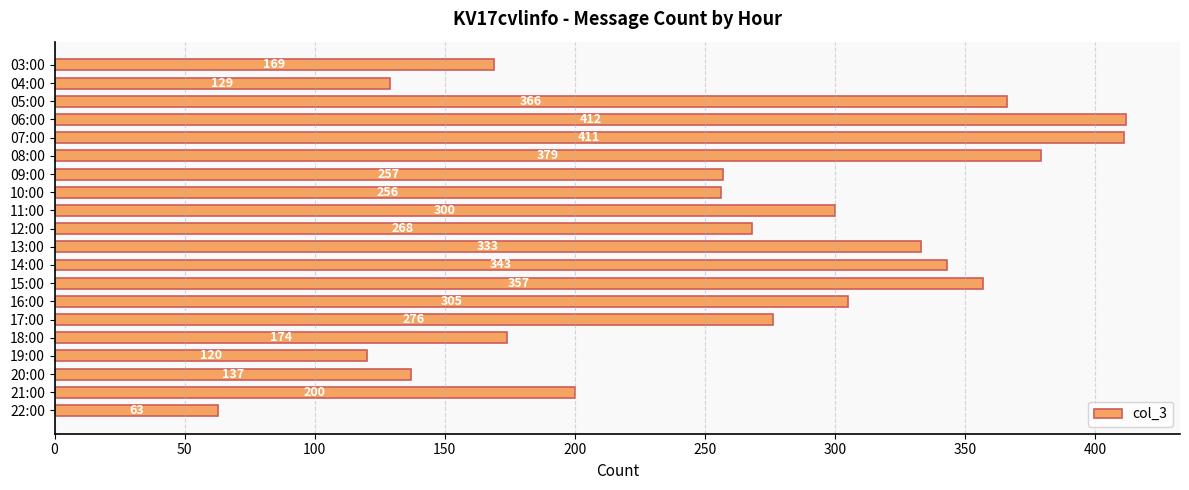

Rank the categories by value from highest to lowest.

06:00, 07:00, 08:00, 05:00, 15:00, 14:00, 13:00, 16:00, 11:00, 17:00, 12:00, 09:00, 10:00, 21:00, 18:00, 03:00, 20:00, 04:00, 19:00, 22:00